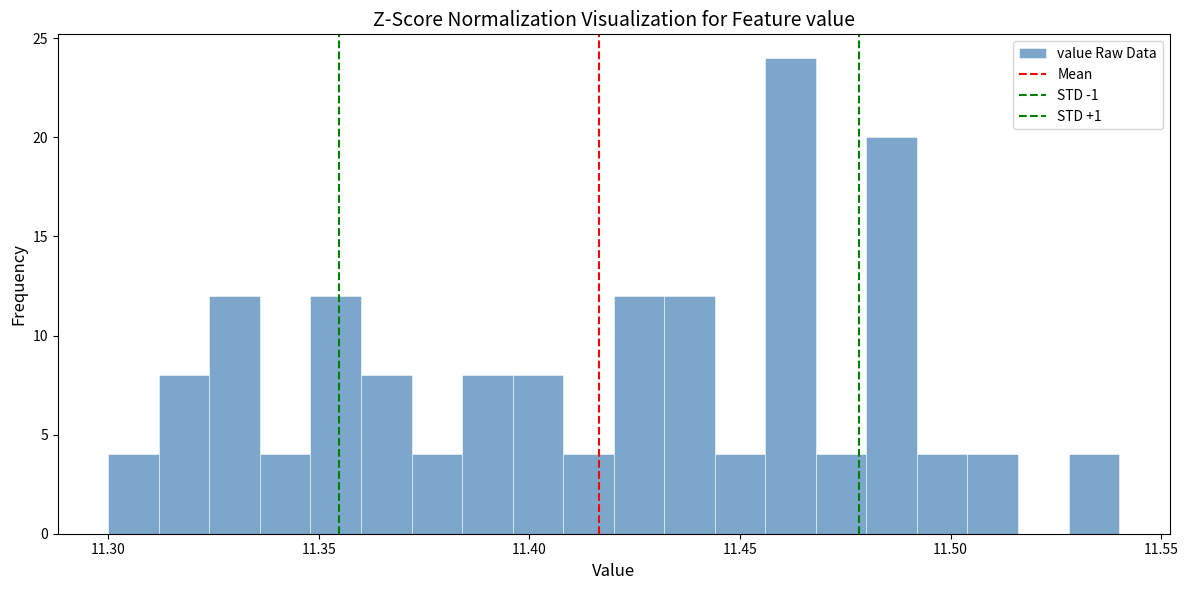

Around what value on the x-axis is the tallest bar? Give the approximate position of its centre, as read against the axis.

11.460